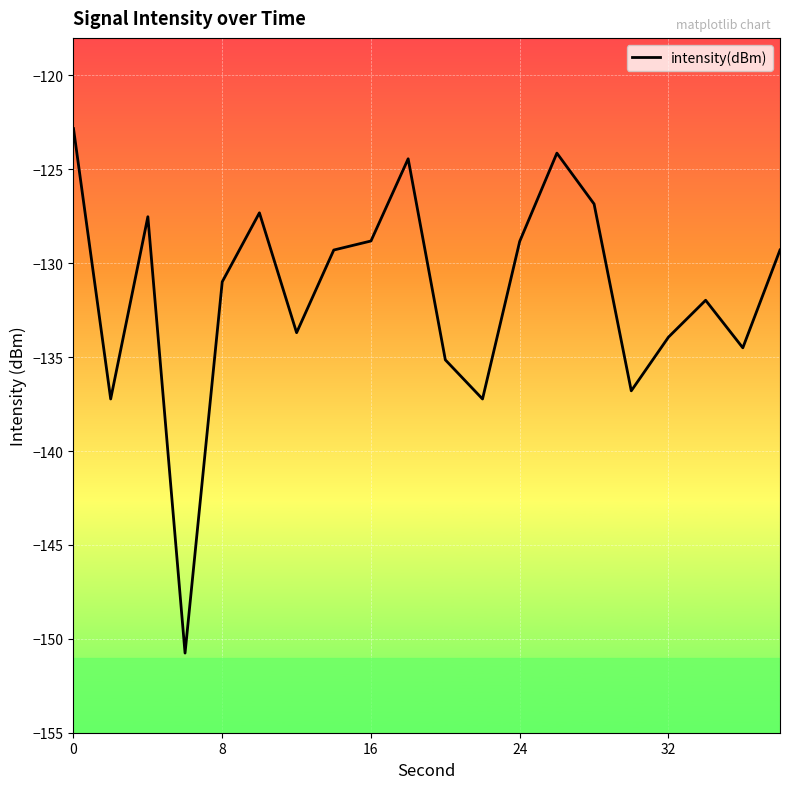

What is the maximum value shown in the chart?

-122.8